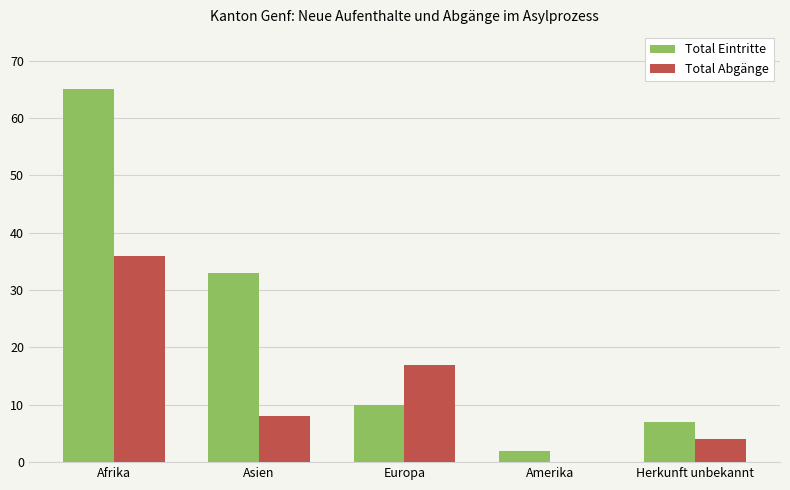

At which label is Total Eintritte closest to 33?

Asien